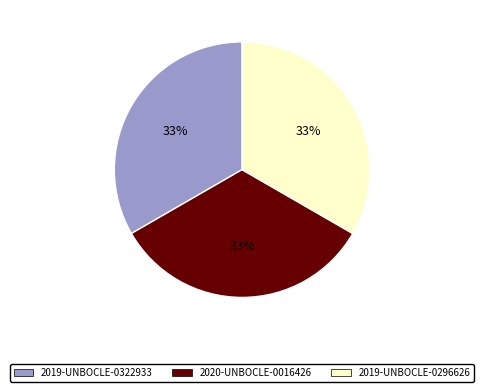

To the nearest percent, what is the combined percentage of 2019-UNBOCLE-0322933 and 2020-UNBOCLE-0016426?

67%